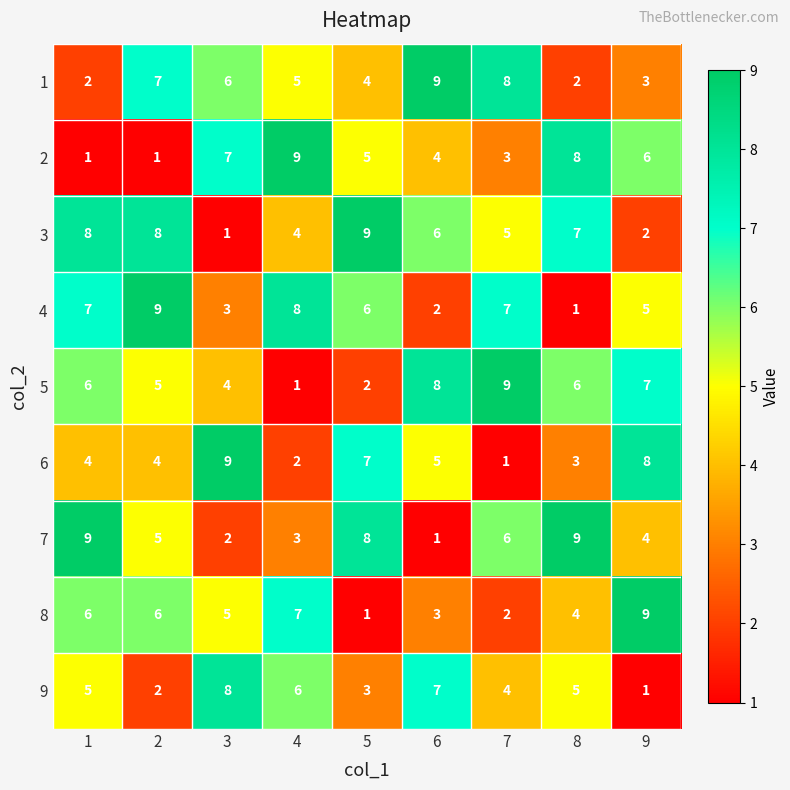

The value of 2 at 1 is 2. True or false?

False